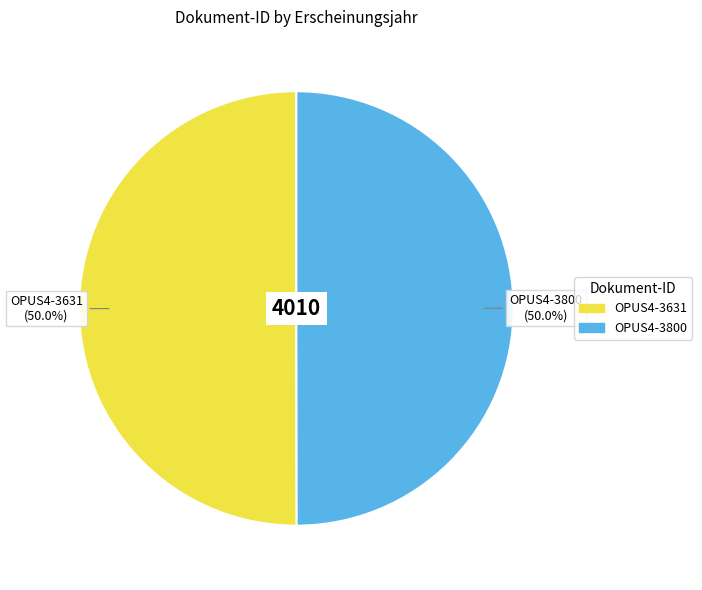

Count the number of slices in the pie.

2